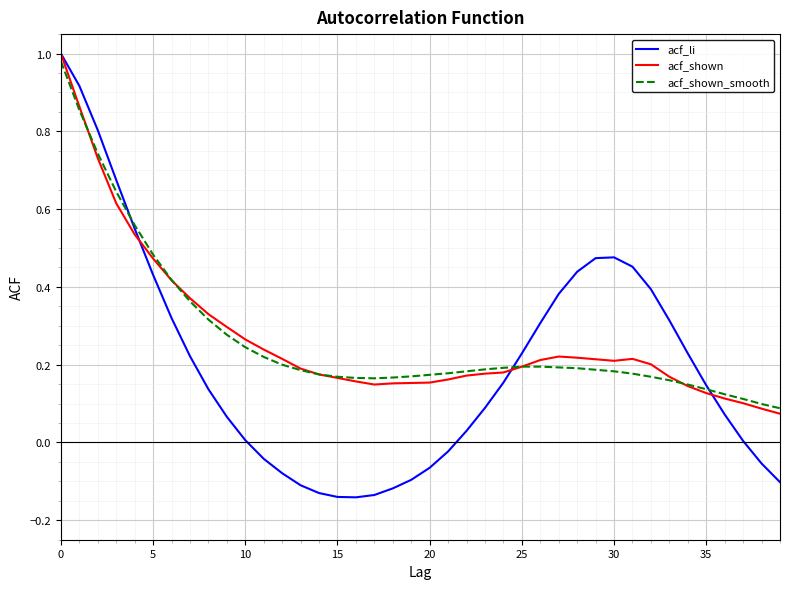

Which series has the largest range (max minus min)?

acf_li